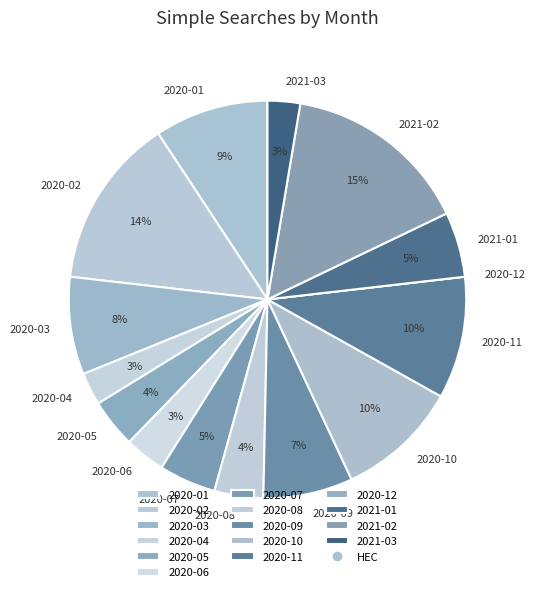

Between 2020-03 and 2020-08, which is larger?

2020-03